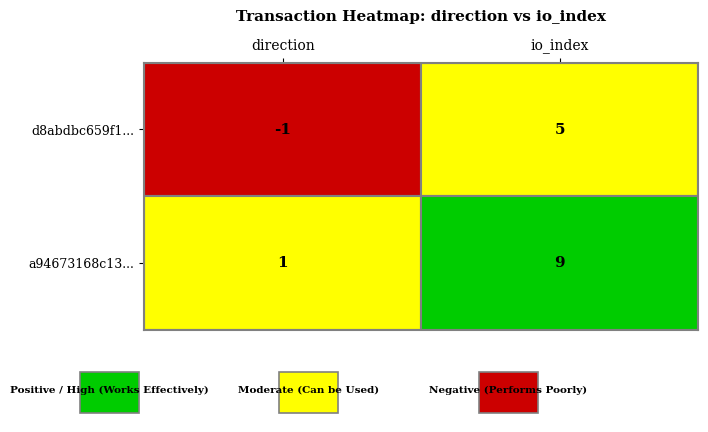

Rank the categories by a94673168c13405b4d60100af88cbf38c4a28cf value from highest to lowest.

1, 0